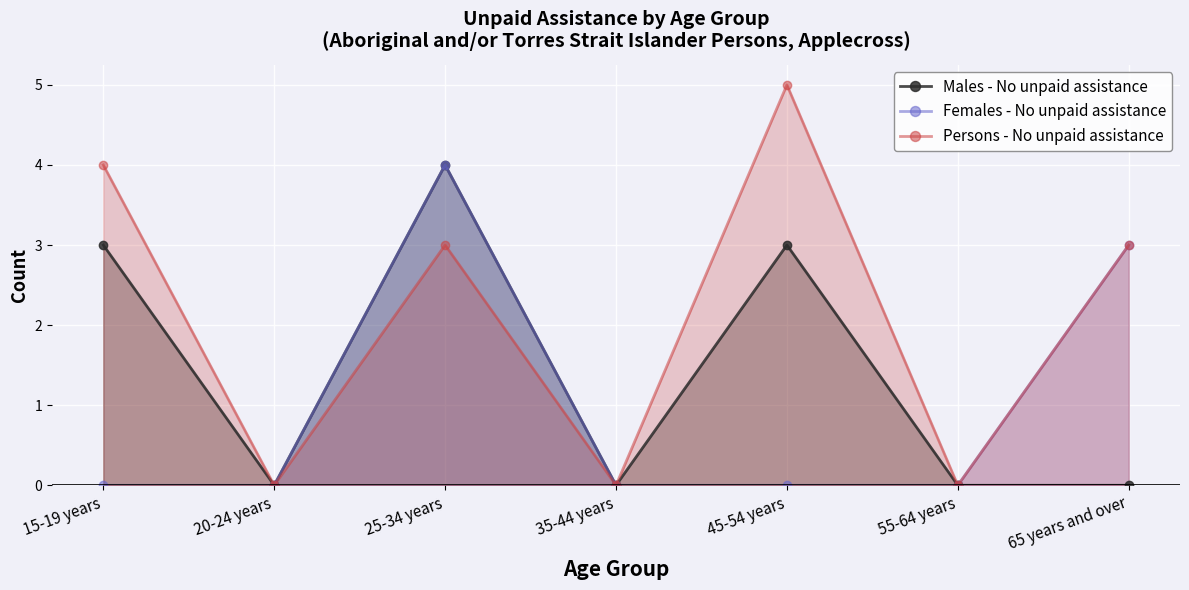

What is the maximum value for Males - No unpaid assistance?

4